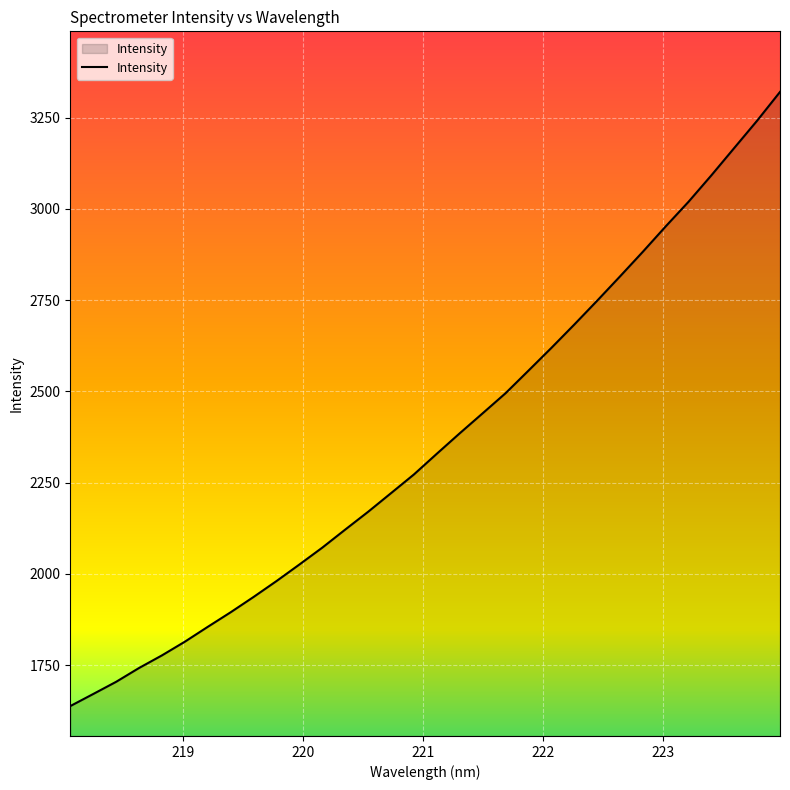

What is the difference between the maximum and minimum values?

1682.7